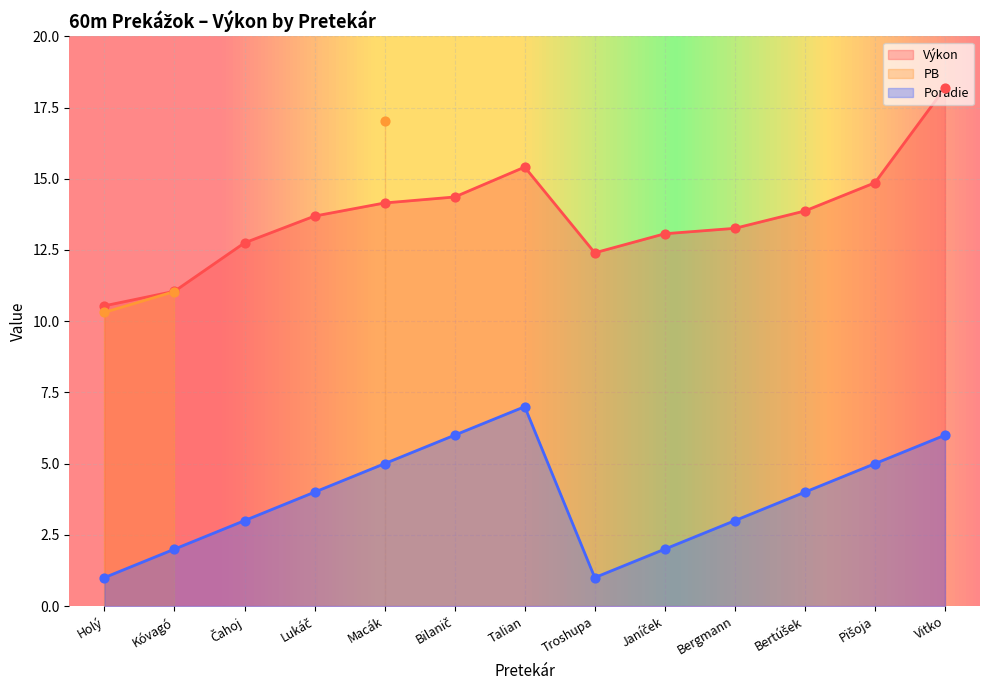

What value does the Poradie series have at Vitko?

6.0